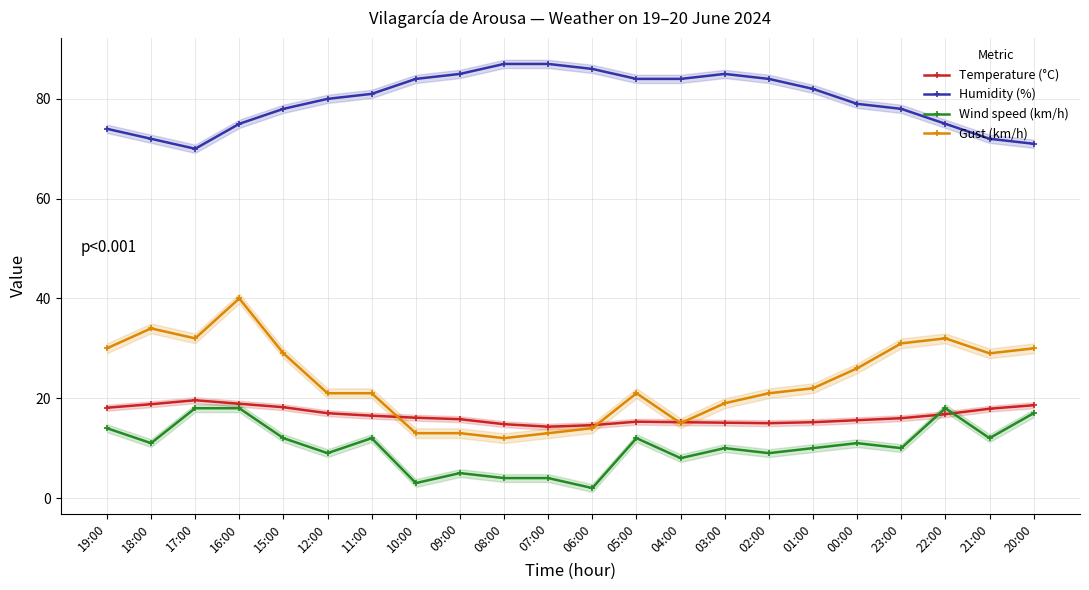

What is the minimum value for Humidity (%)?

70.0